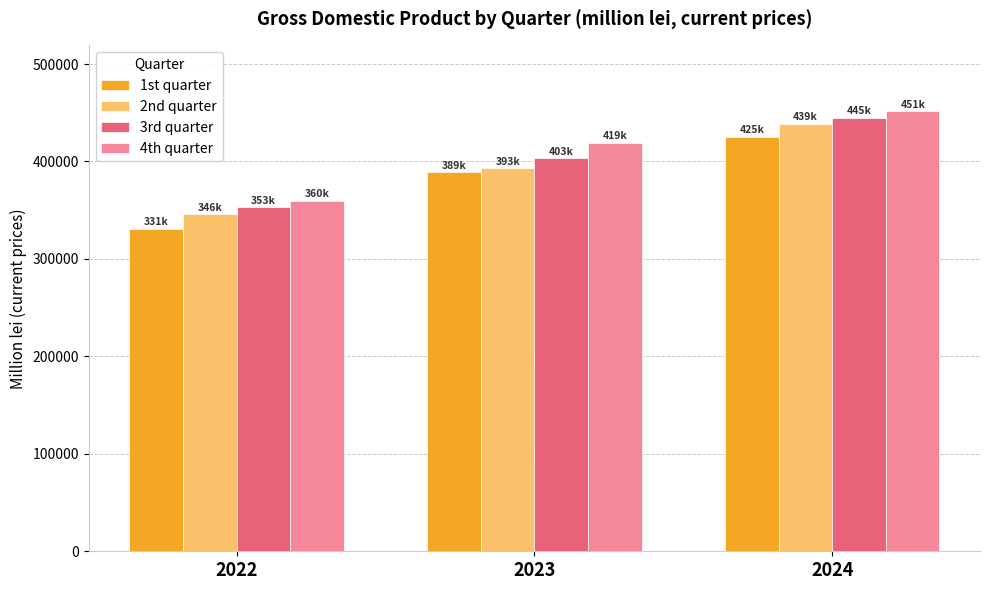

How many categories are shown in the chart?

3